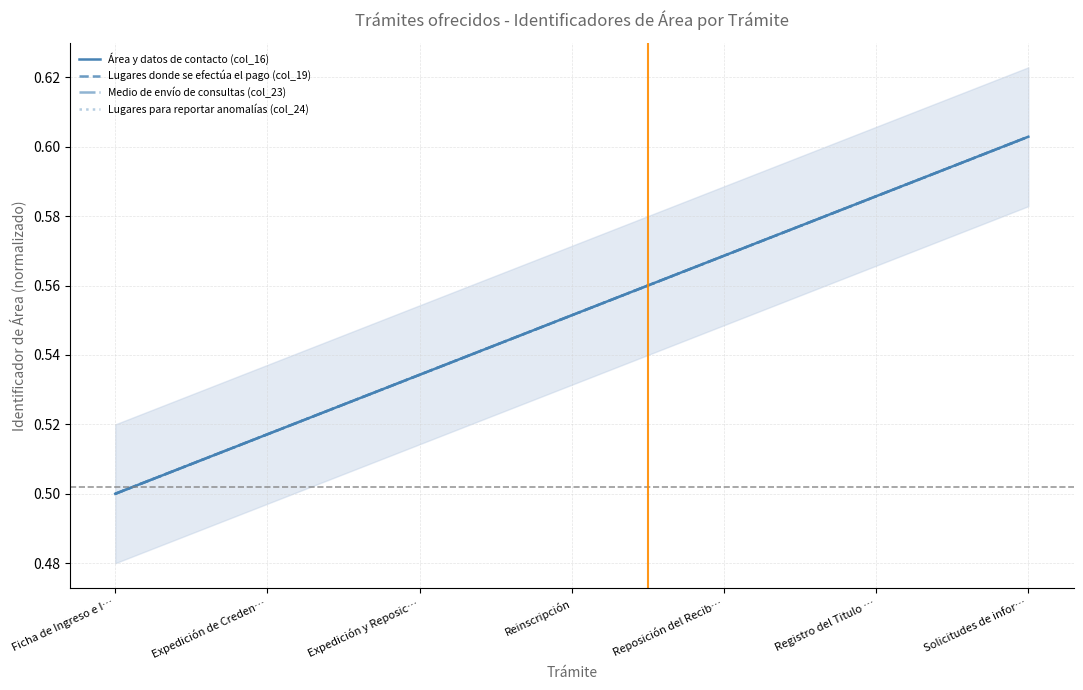

What is the label of the 5th point from the left?

Reposición del Recib…